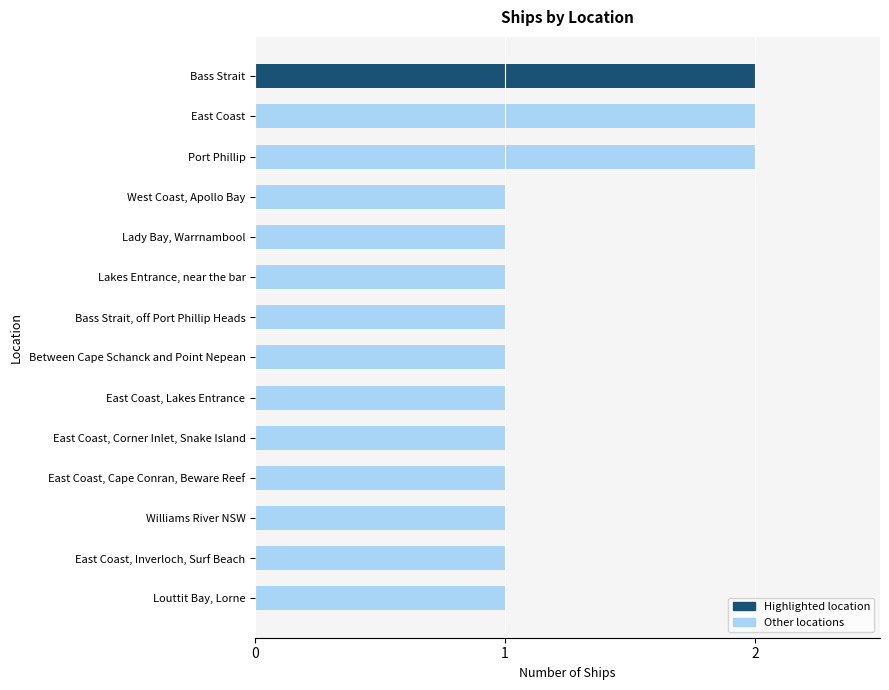

What is the smallest value displayed?

1